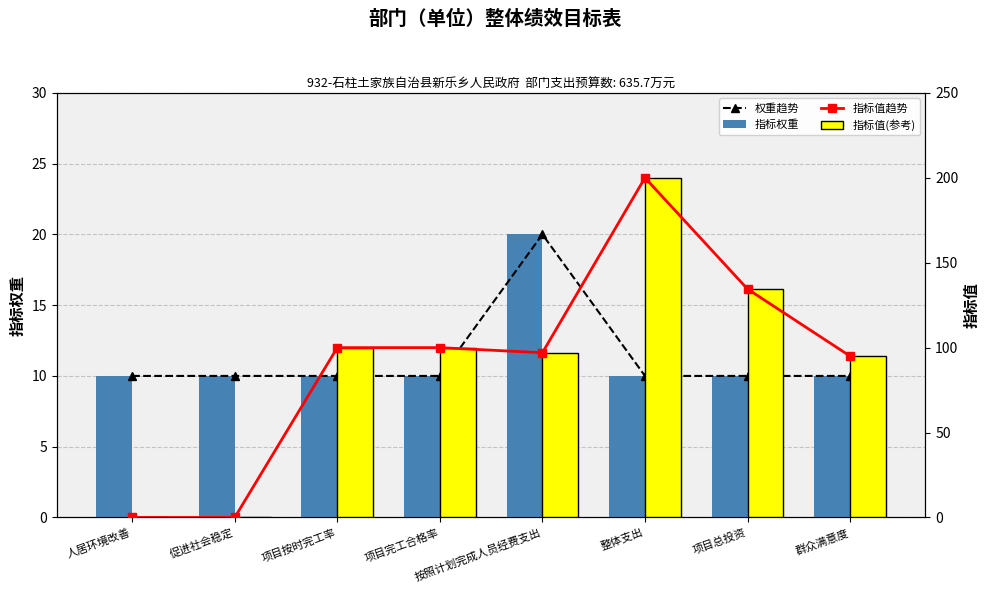

Which has a higher value, 促进社会稳定 or 项目总投资?

促进社会稳定